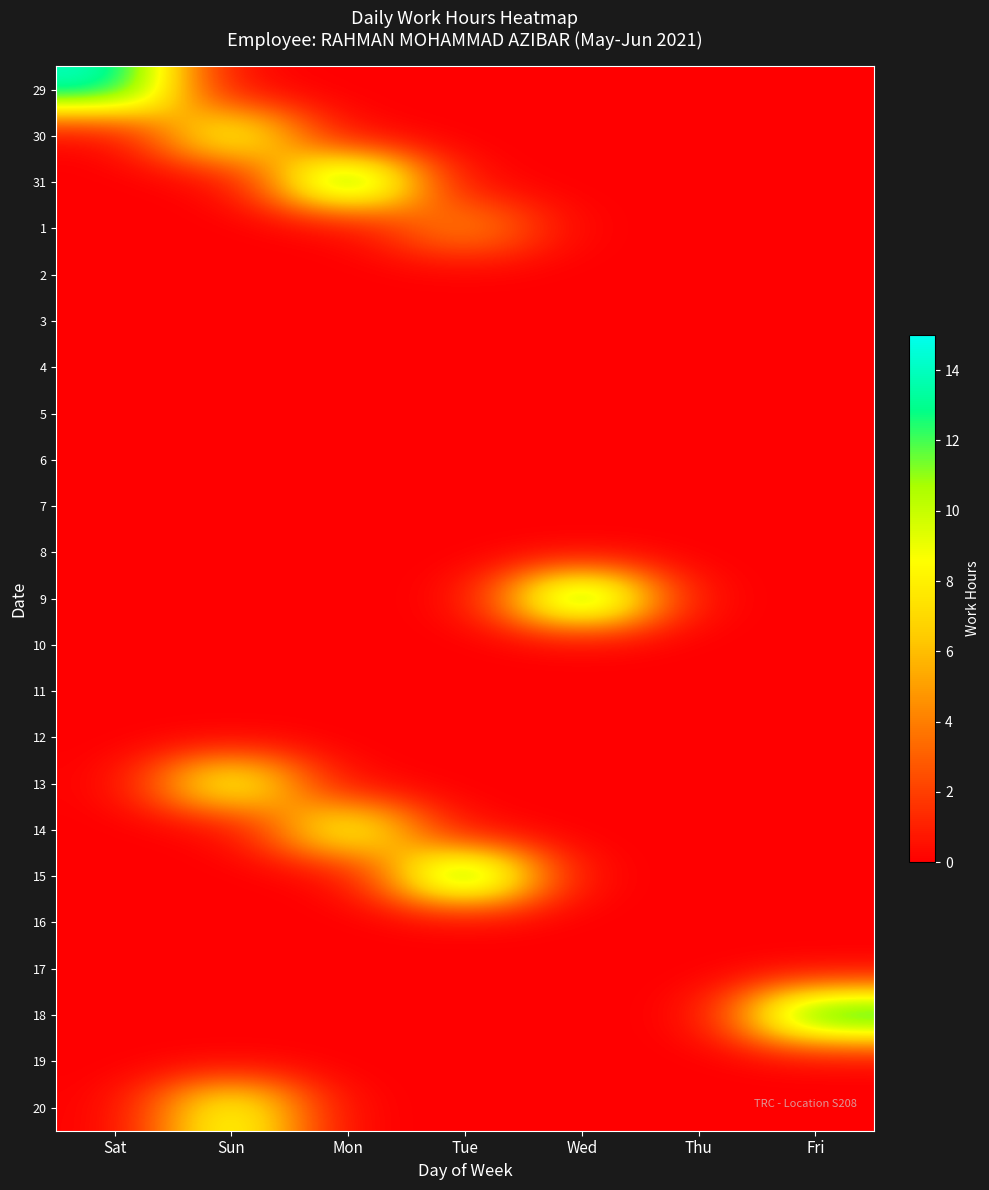

Rank the series at Sat from highest to lowest value.

29, 30, 31, 1, 2, 3, 4, 5, 6, 7, 8, 9, 10, 11, 12, 13, 14, 15, 16, 17, 18, 19, 20